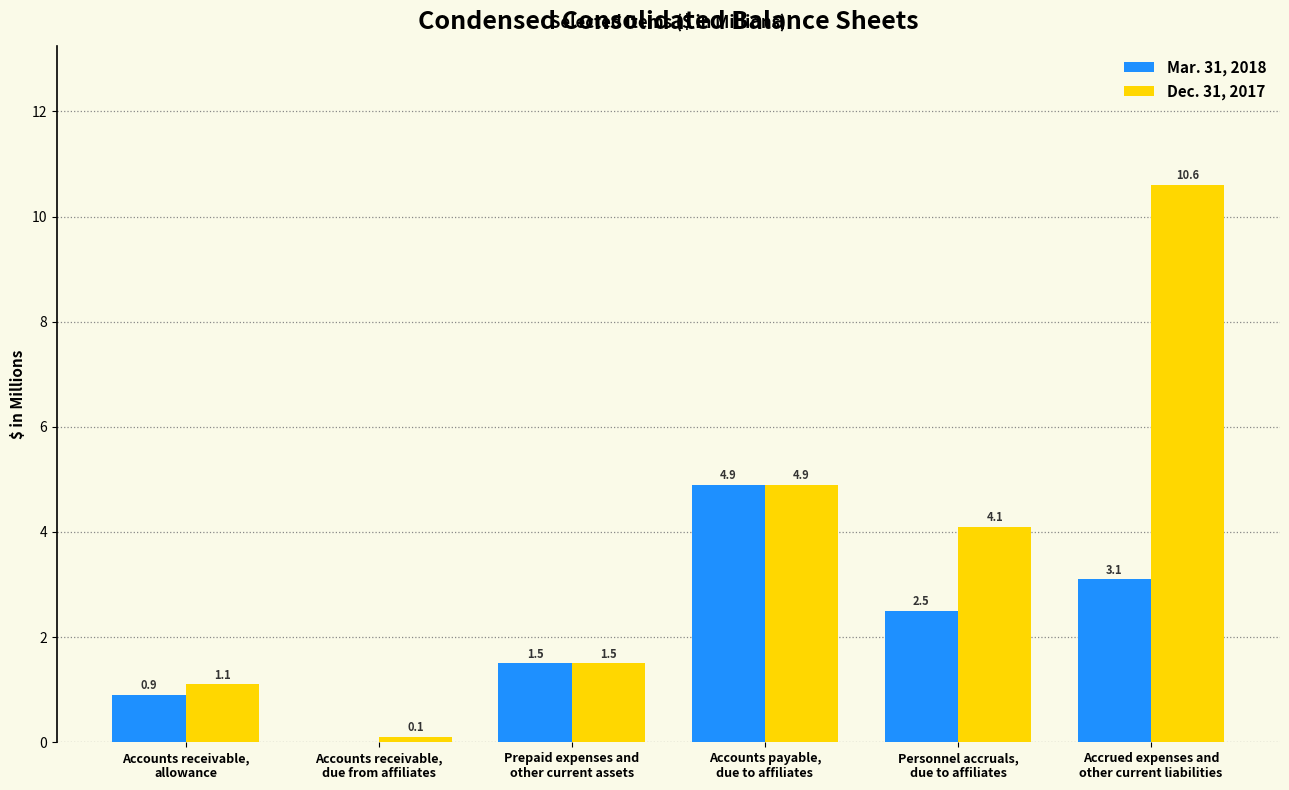

What is the sum of all Dec. 31, 2017 values?

22.3